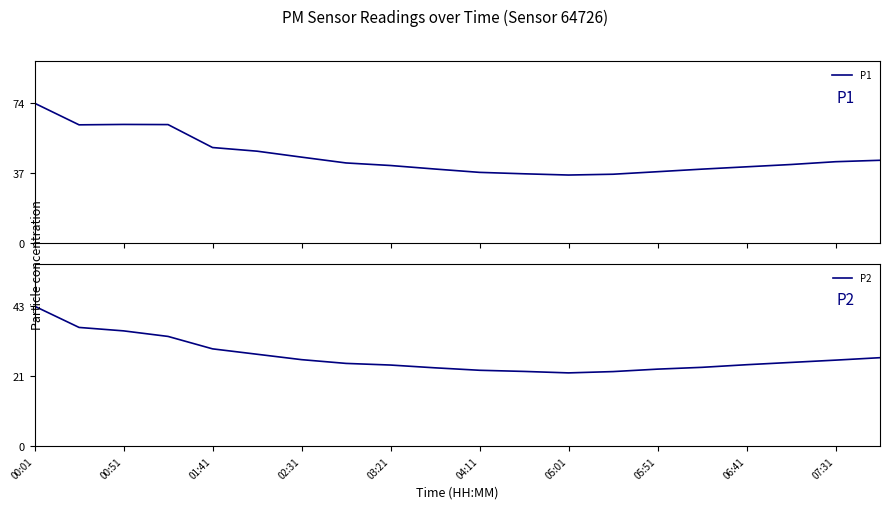

Which series has the widest spread of values?

P1